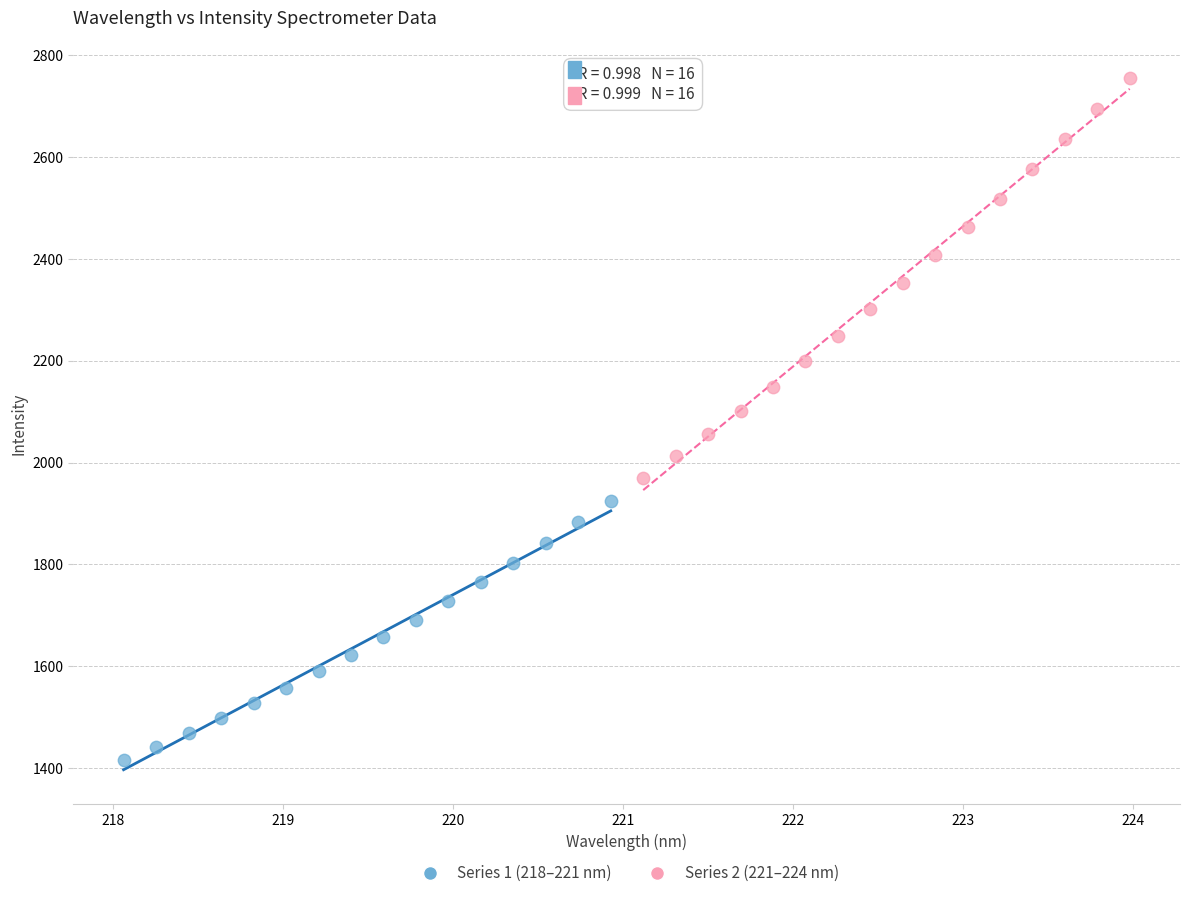

What are all the series names shown in the legend?

Series 1 (218–221 nm), Series 2 (221–224 nm)